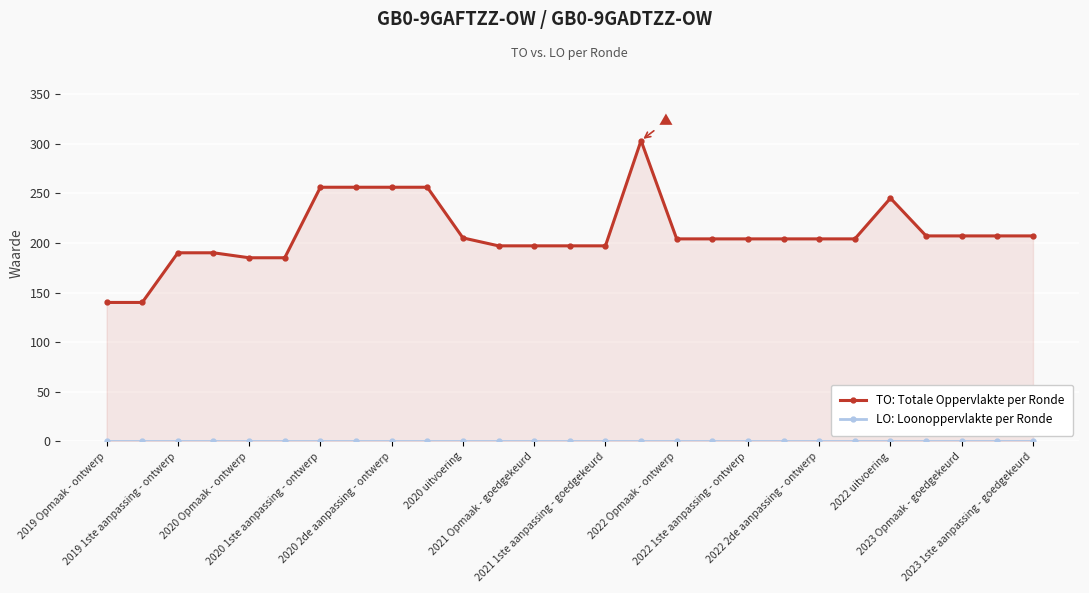

Where is TO: Totale Oppervlakte per Ronde nearest to the value 221?

23